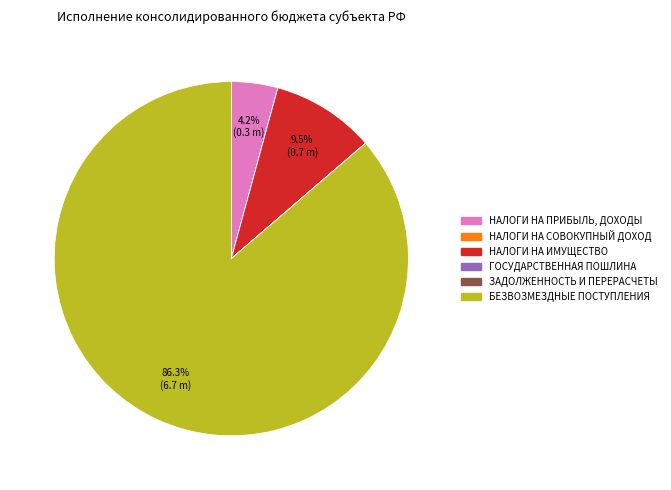

Which slice is the largest?

БЕЗВОЗМЕЗДНЫЕ ПОСТУПЛЕНИЯ